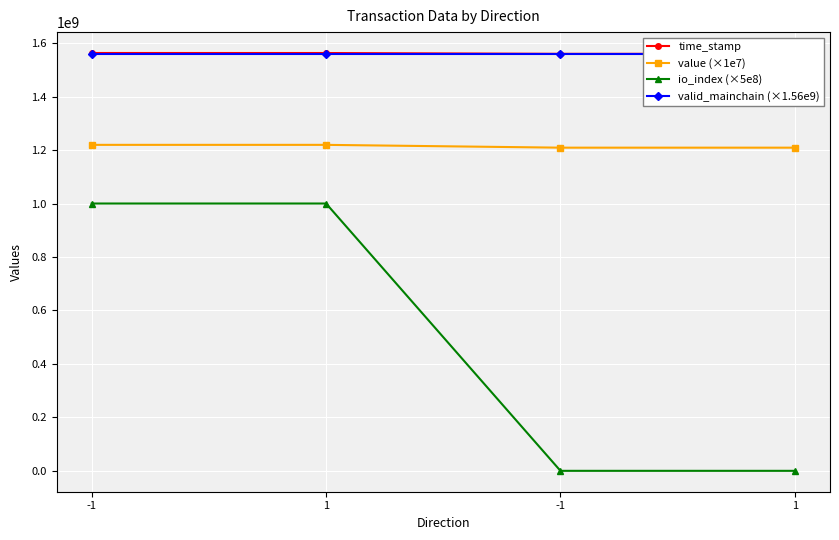

Is it true that io_index (×5e8) equals 541157039.4 at 1?

False